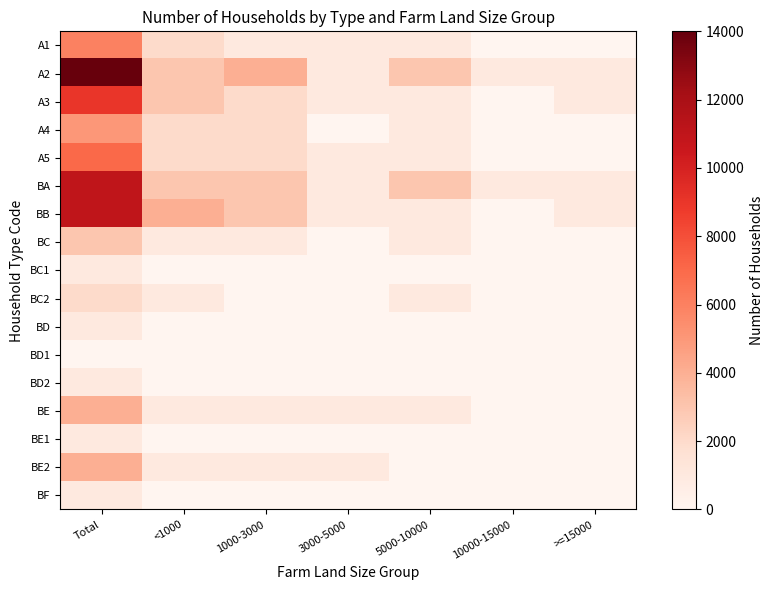

Between 5000-10000 and 1000-3000, which is larger?

5000-10000